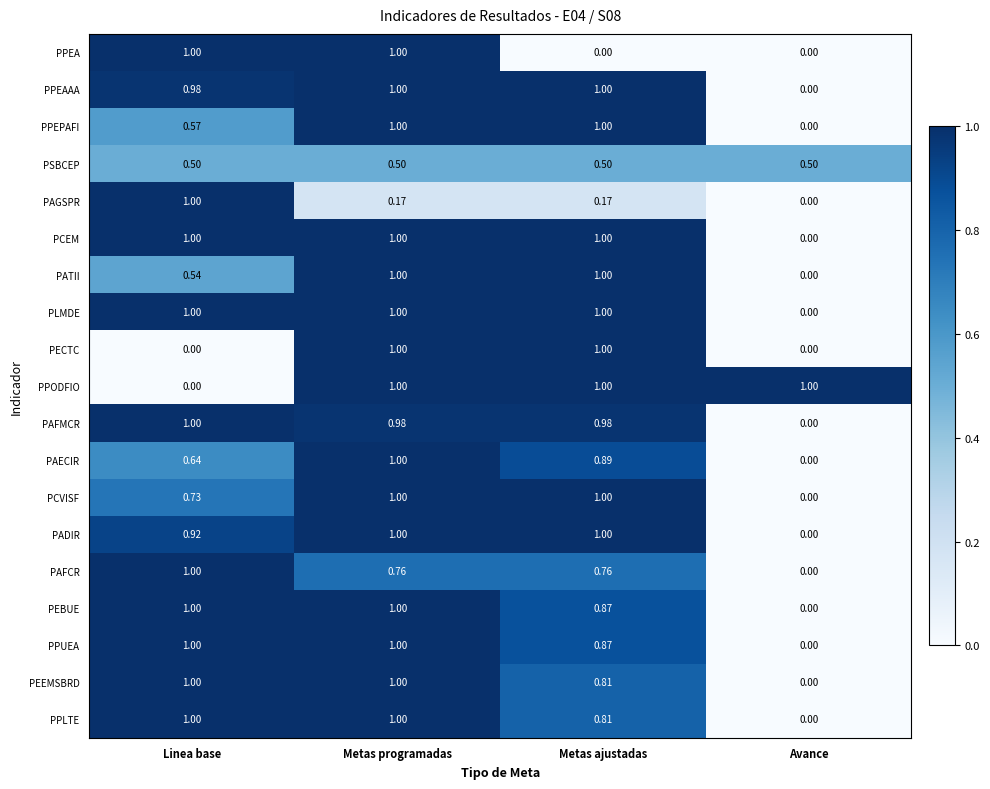

How many categories are shown in the chart?

4